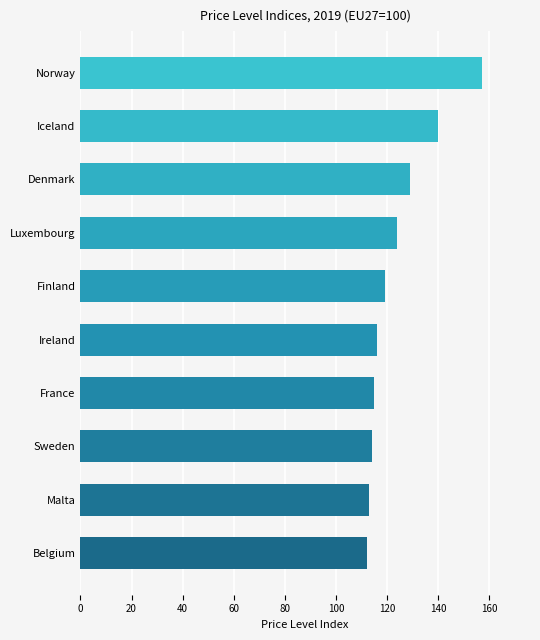

What is the difference between the second highest and second lowest values?

27